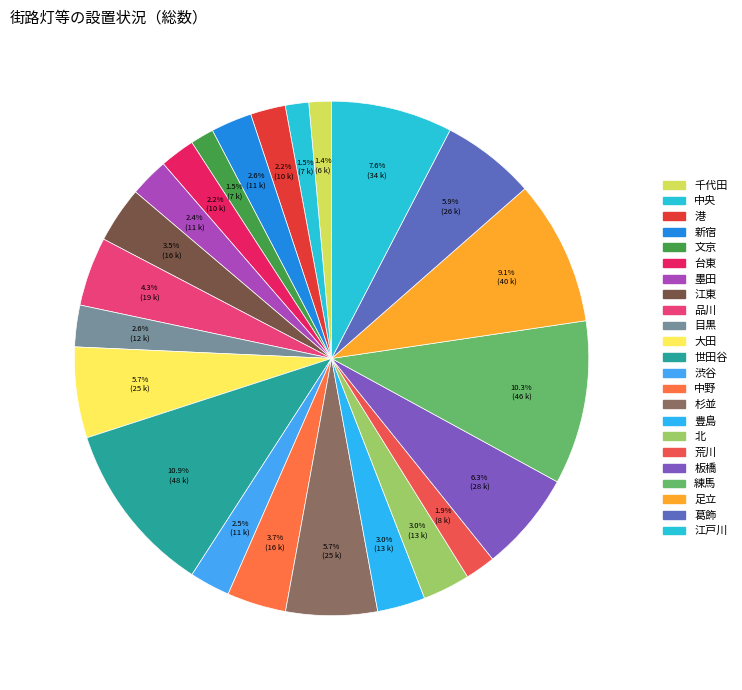

How many segments does this pie chart have?

23